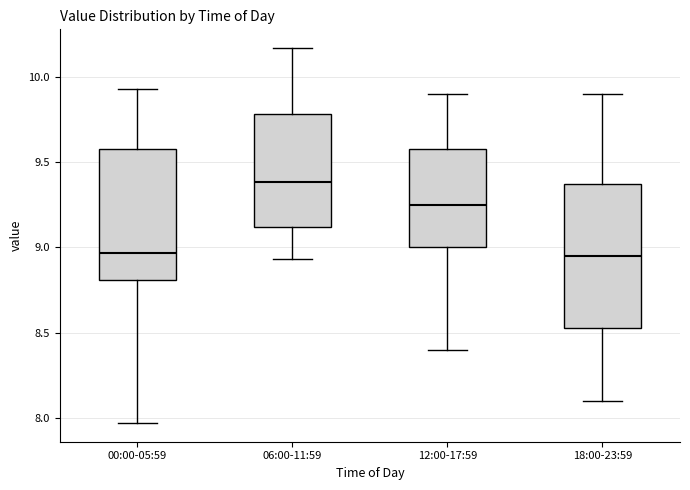

Where is the lower edge of the box for 18:00-23:59 on the y-axis? The values are not printed on the chart, so give them approximately, as read against the axis.

8.55